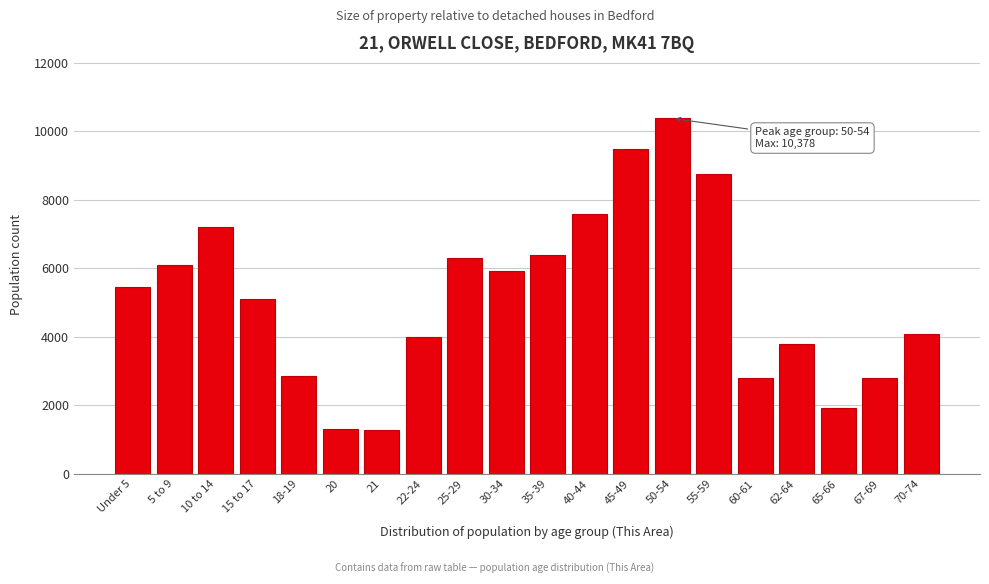

Is it true that the value at 67-69 is 1081?

False